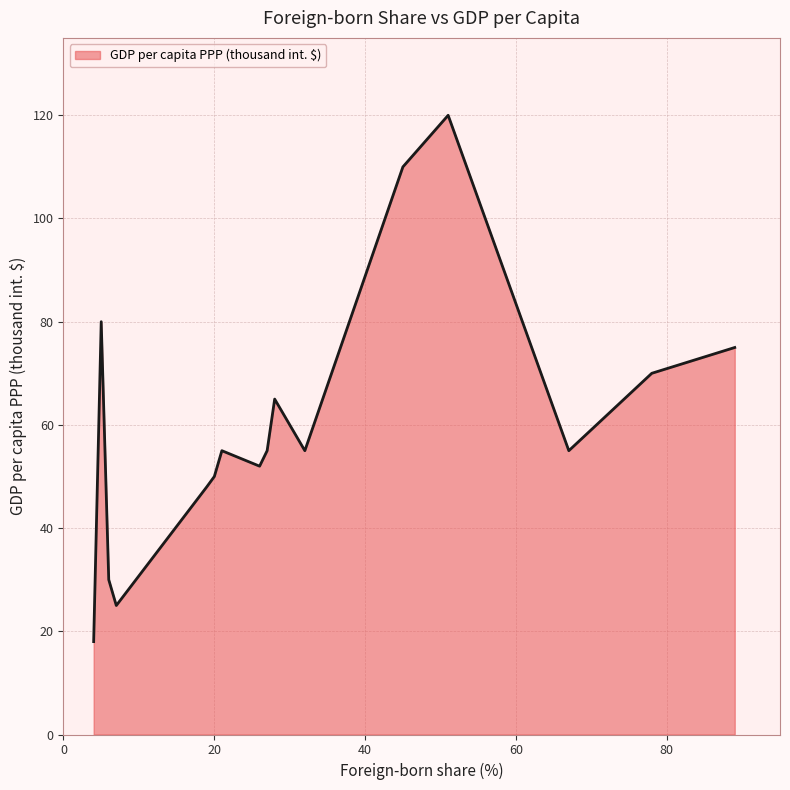

What is the smallest value displayed?

18